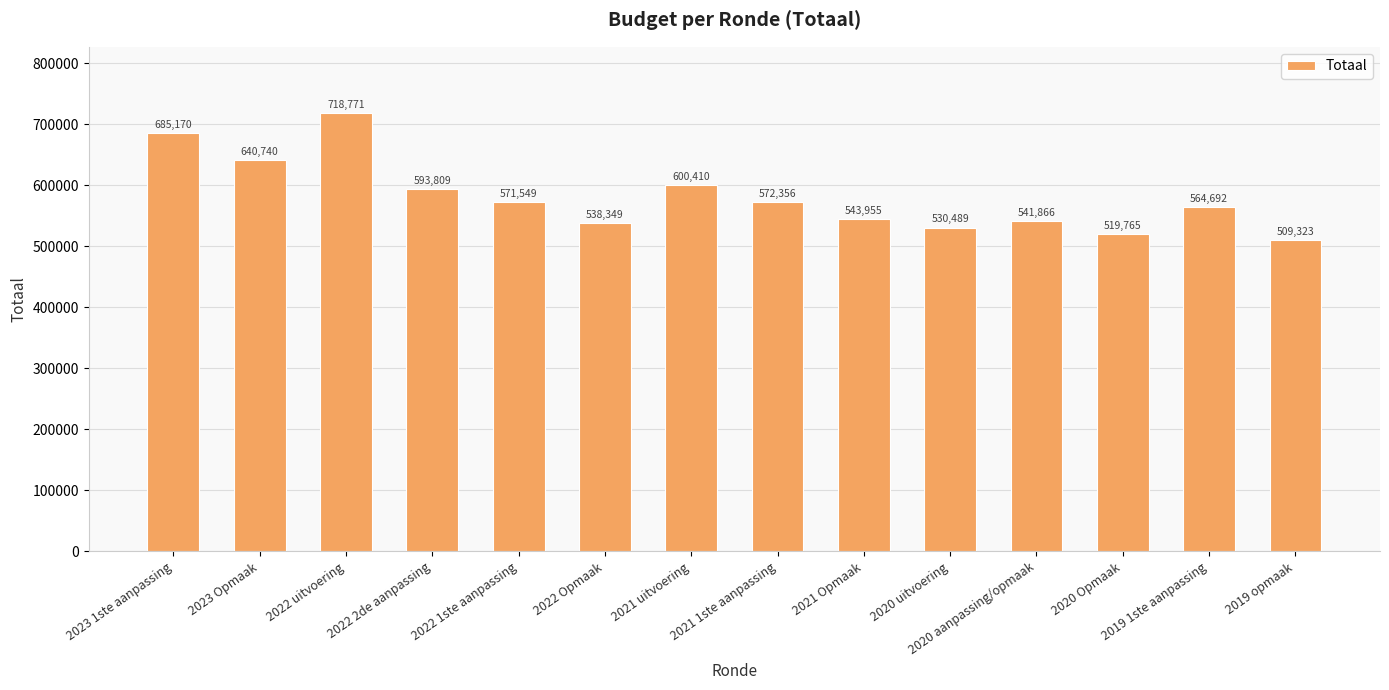

What value does the data have at 2022 2de aanpassing?

593809